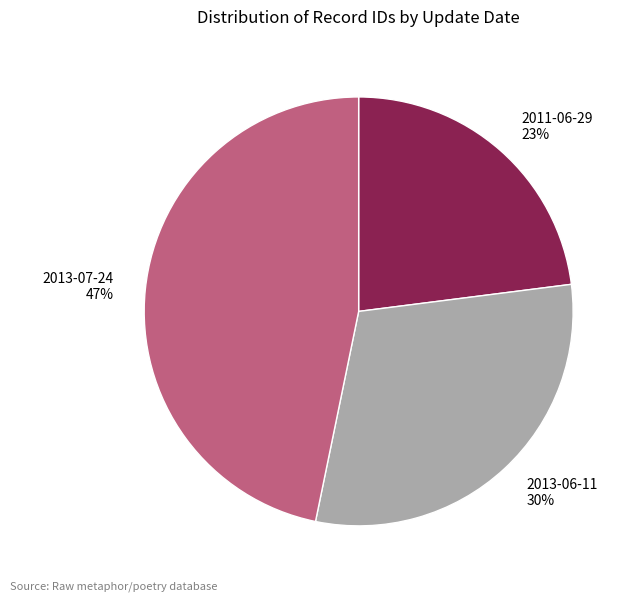

Approximately how many times larger is the value at 2013-07-24 compared to 2011-06-29?

2.0